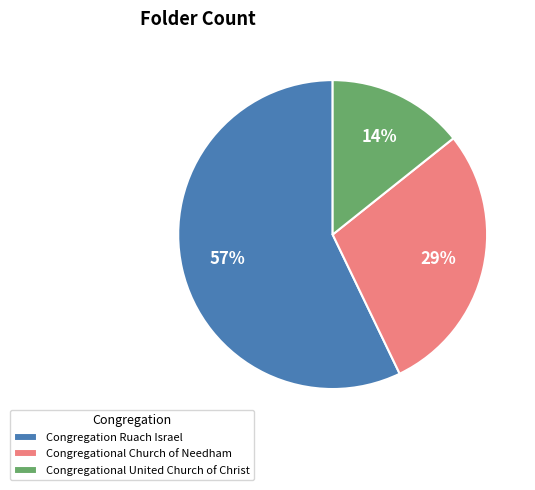

How many slices are in this pie chart?

3